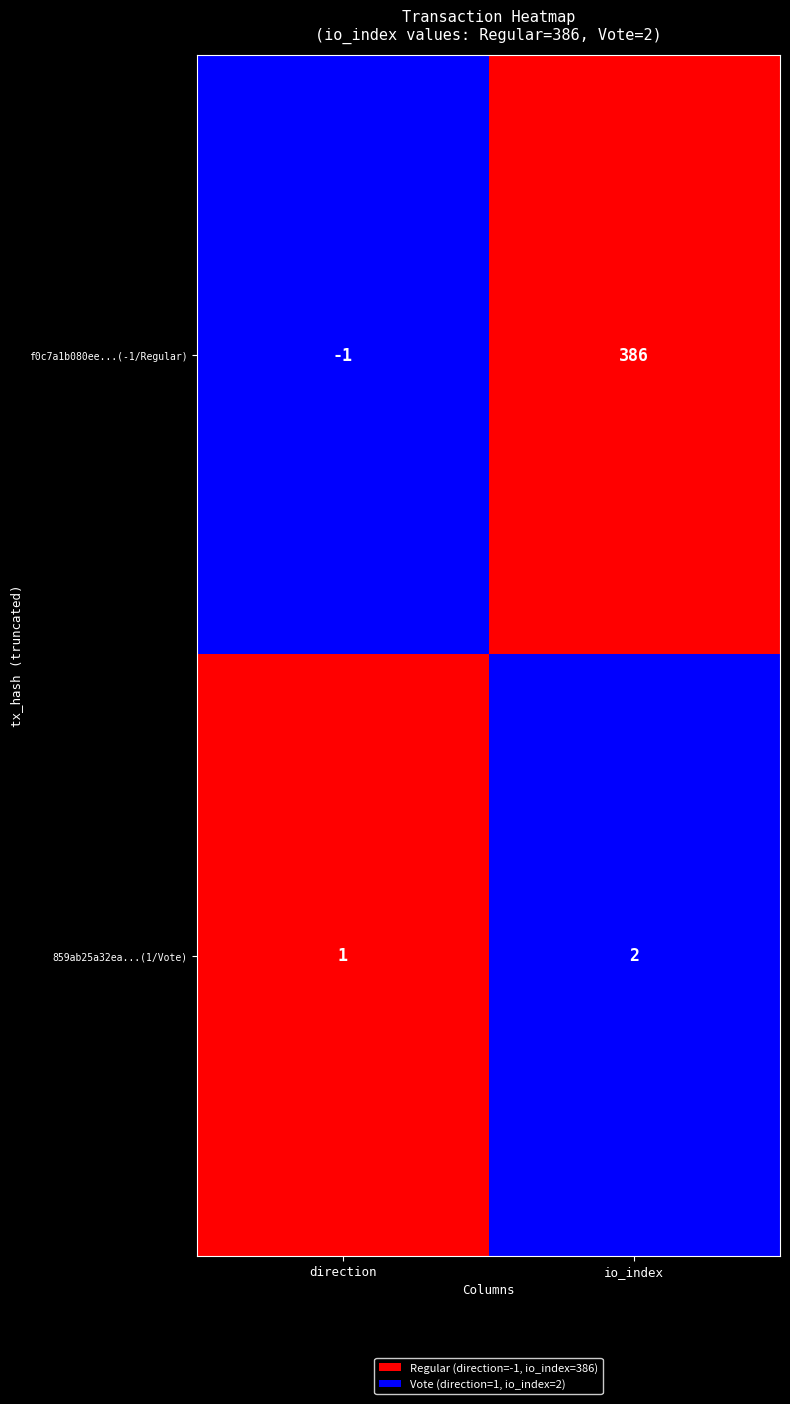

At which category is the sum across all series the highest?

io_index